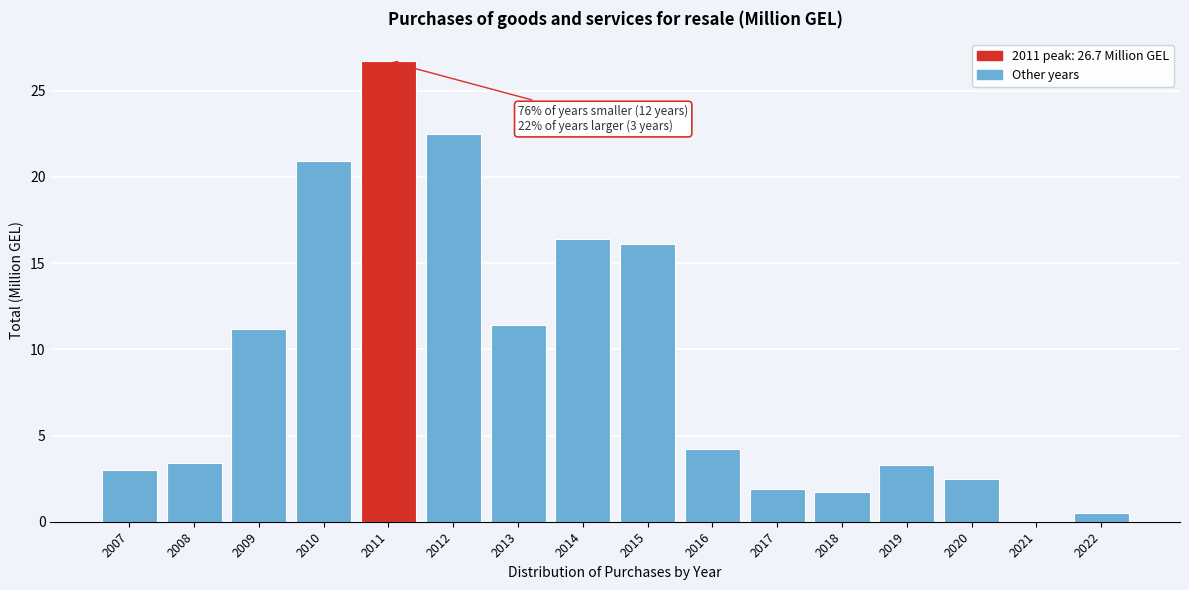

True or false: the data shows 33.2 at 2012.

False